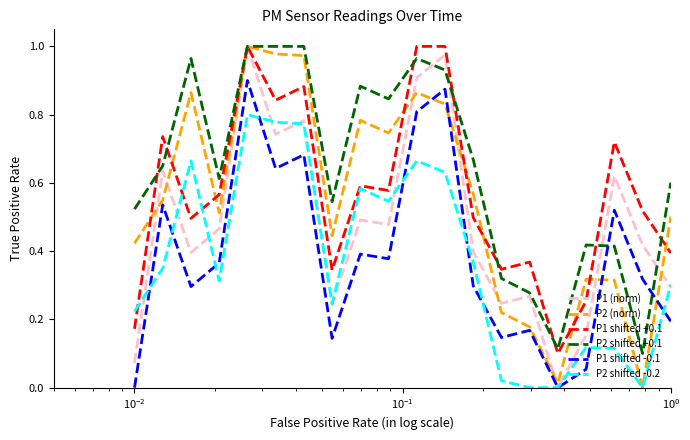

Which series has the largest total across all categories?

P2 shifted +0.1